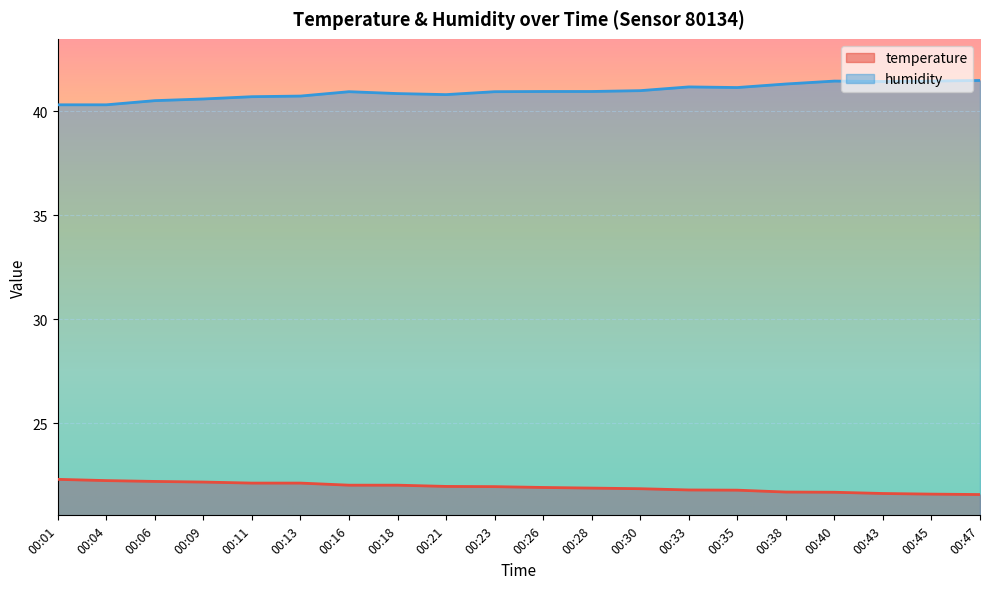

Rank the series by their average value, from lowest to highest.

temperature, humidity